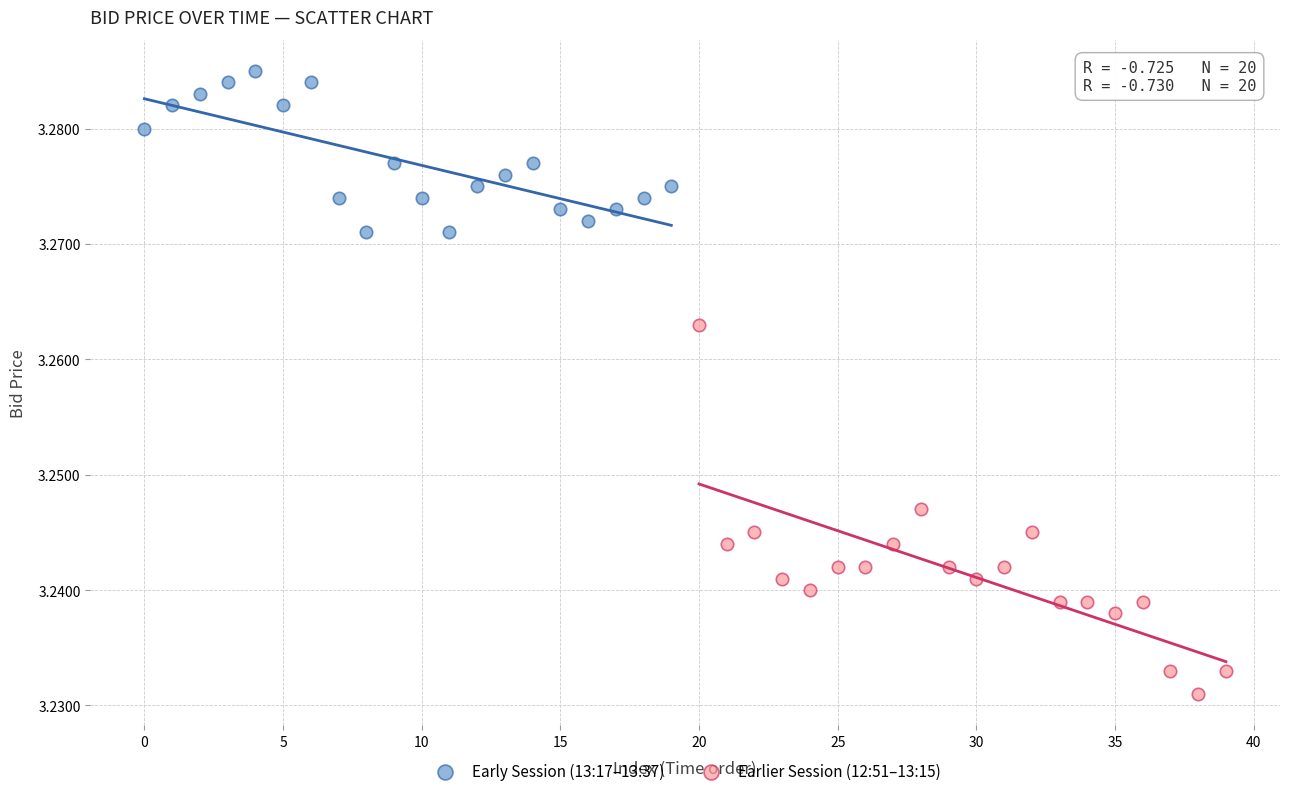

Which series contains the highest Y value?

Early Session (13:17–13:37)